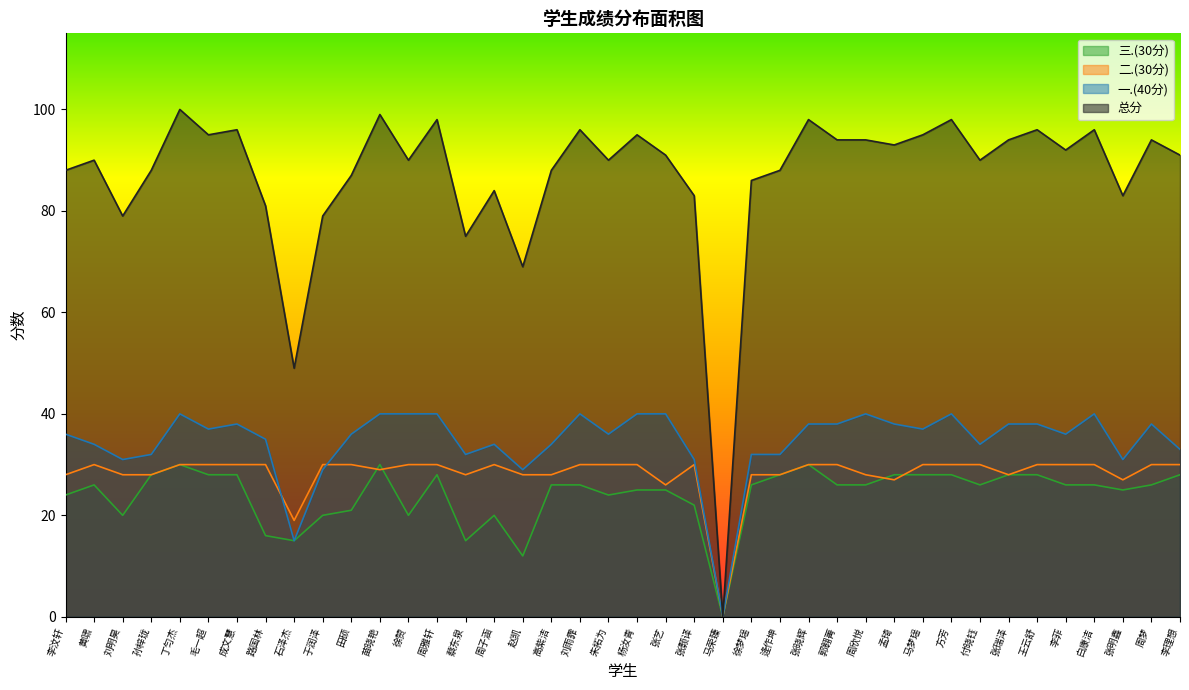

What is the difference between the maximum and second lowest values in the 总分 series?

51